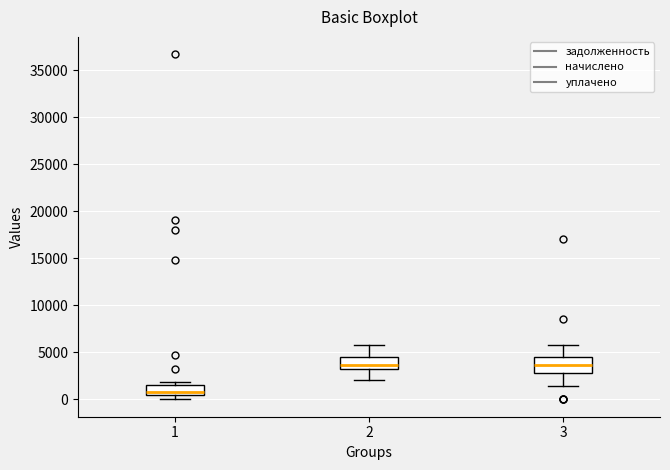

Reading left to right, transcribe this box plot: for each box, give where its median line is, the range the box spans, and where its two whiskers end, as read against the y-axis. The values are not printed on the chart, so give them approximately, as read against the axis.

1: median 1000, box 500 to 1500, whiskers 0 to 2000
2: median 3500, box 3000 to 4500, whiskers 2000 to 6000
3: median 3500, box 3000 to 4500, whiskers 1500 to 6000